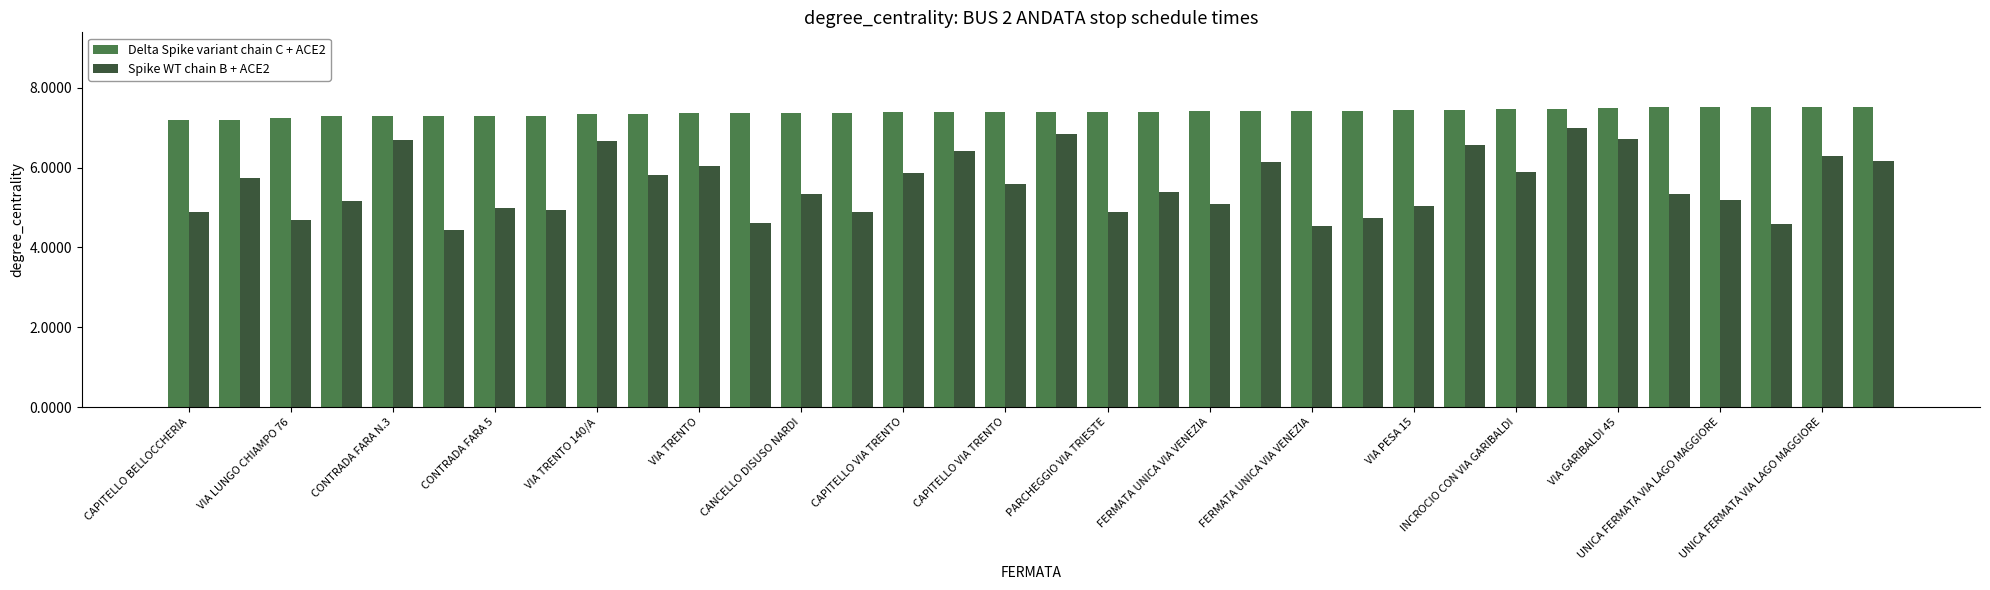

Rank the series by their average value, from lowest to highest.

Spike WT chain B + ACE2, Delta Spike variant chain C + ACE2